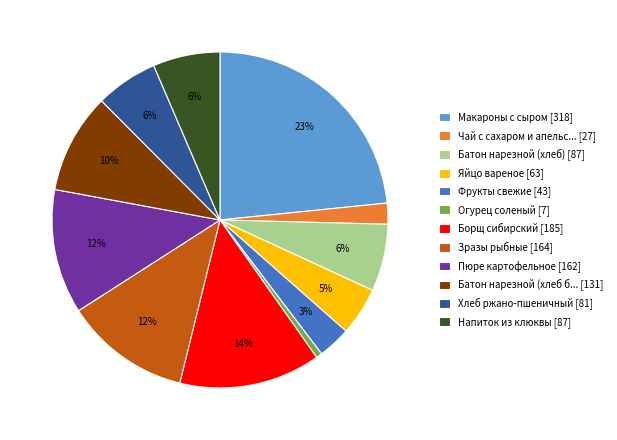

Do Напиток из клюквы [87] and Зразы рыбные [164] together represent more than half of the pie?

No